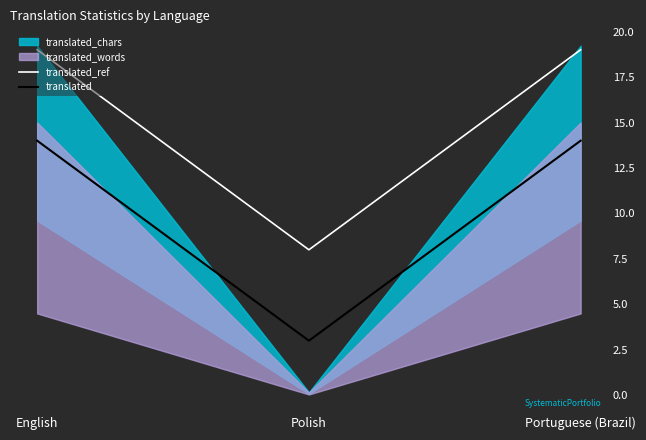

The value of translated at Polish is 2. True or false?

False